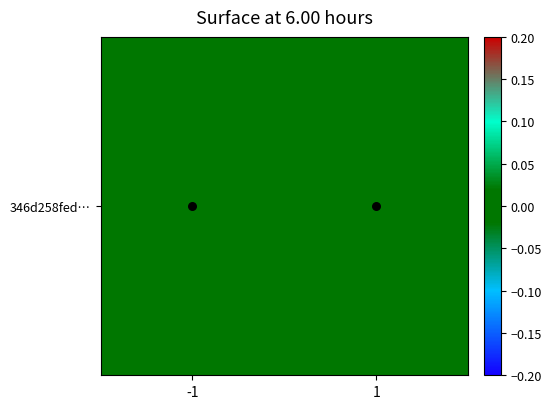

The chart shows a value of 0.0 at -1. True or false?

True